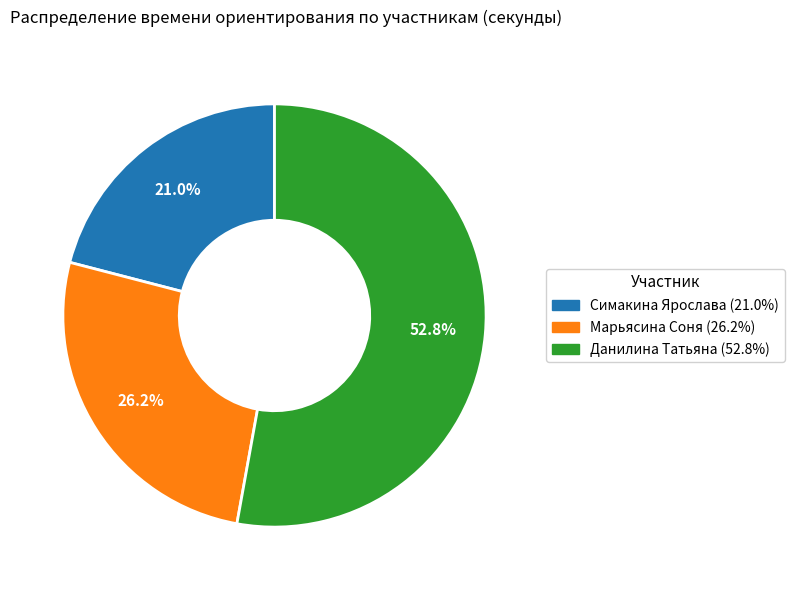

Is there any slice that represents more than half of the pie?

Yes